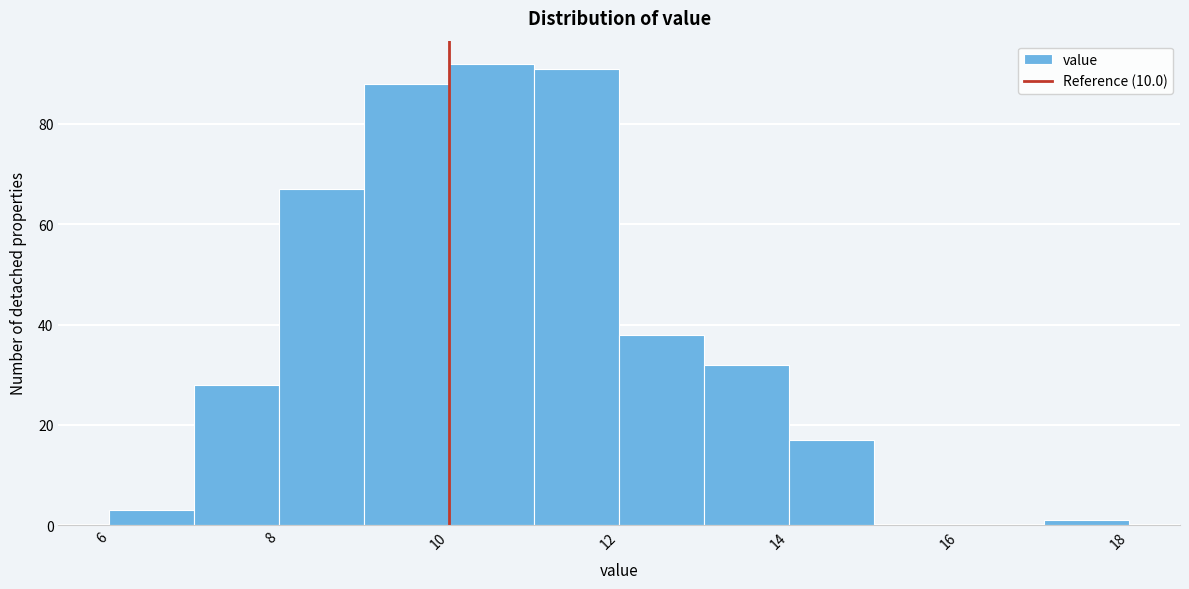

What is the height of the bar covering 12 to 13 on the x-axis? The values are not printed on the chart, so give them approximately, as read against the axis.

38